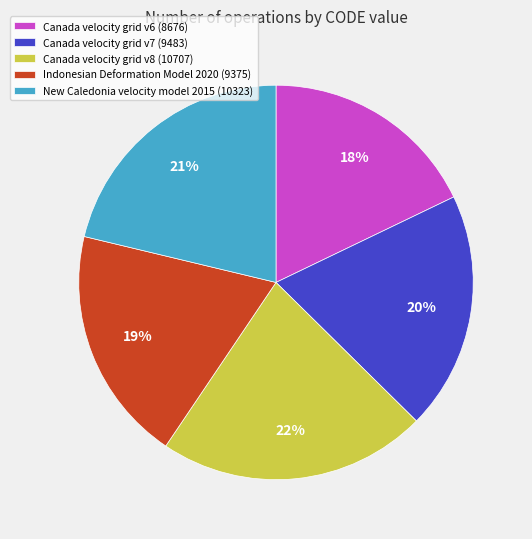

To the nearest percent, what portion does Canada velocity grid v6 (8676) represent?

18%